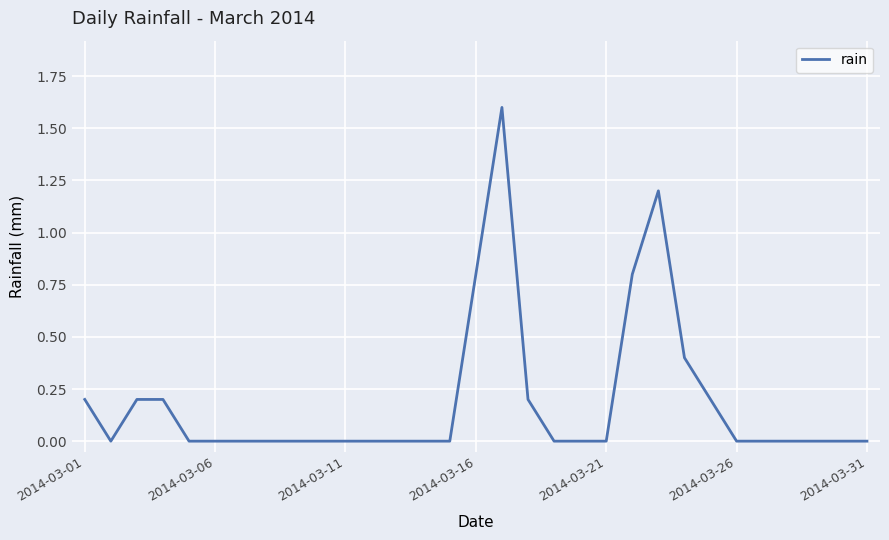

How many lines are shown in the chart?

1